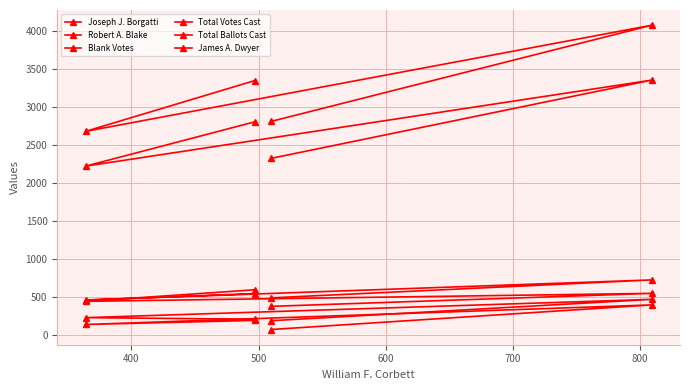

Count the Blank Votes values in the range 487 to 723.

3